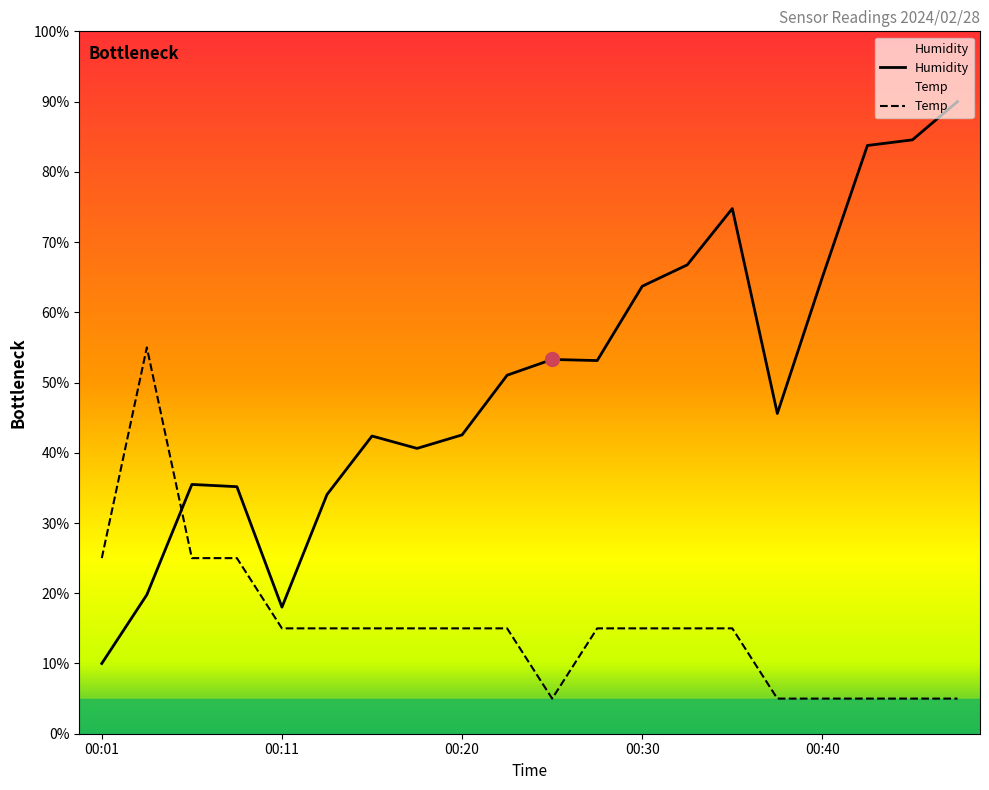

Rank the series by their average value, from lowest to highest.

Temp, Humidity